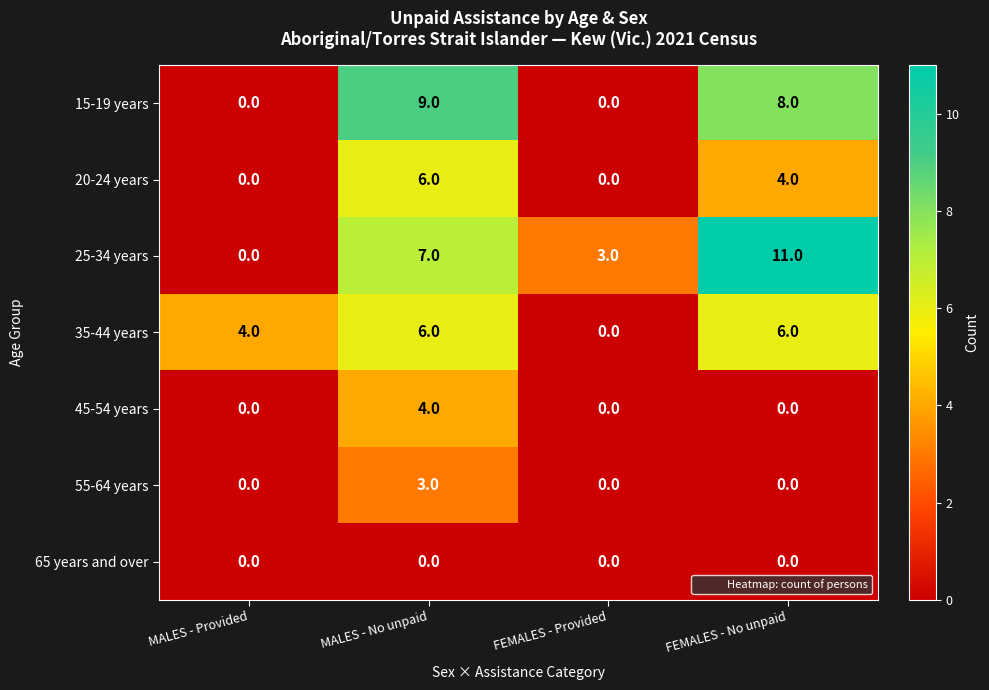

Reading right to left, list all the values displayed in this chart.

15-19 years: FEMALES - No unpaid=8	FEMALES - Provided=0	MALES - No unpaid=9	MALES - Provided=0
20-24 years: FEMALES - No unpaid=4	FEMALES - Provided=0	MALES - No unpaid=6	MALES - Provided=0
25-34 years: FEMALES - No unpaid=11	FEMALES - Provided=3	MALES - No unpaid=7	MALES - Provided=0
35-44 years: FEMALES - No unpaid=6	FEMALES - Provided=0	MALES - No unpaid=6	MALES - Provided=4
45-54 years: FEMALES - No unpaid=0	FEMALES - Provided=0	MALES - No unpaid=4	MALES - Provided=0
55-64 years: FEMALES - No unpaid=0	FEMALES - Provided=0	MALES - No unpaid=3	MALES - Provided=0
65 years and over: FEMALES - No unpaid=0	FEMALES - Provided=0	MALES - No unpaid=0	MALES - Provided=0